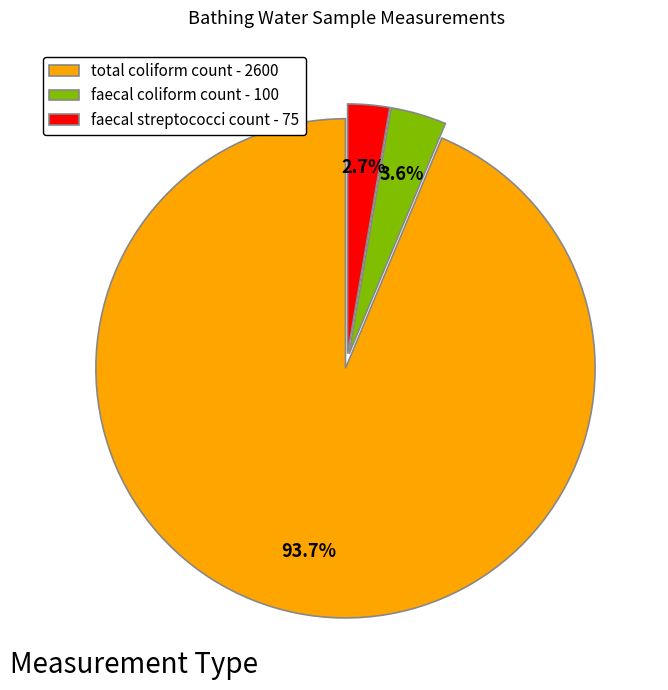

Which category has the biggest portion of the pie?

total coliform count - 2600